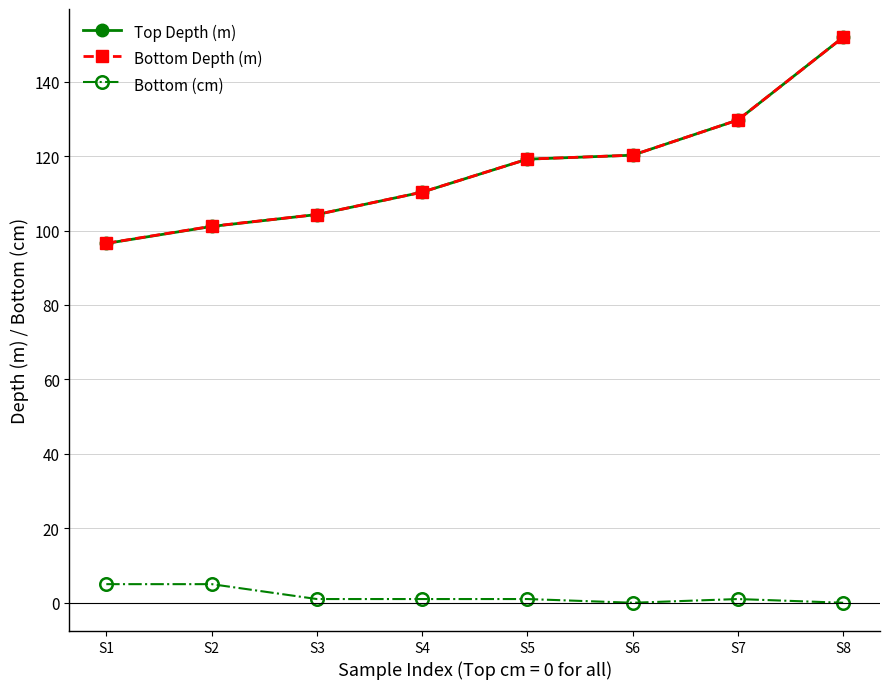

True or false: Bottom Depth (m) and Bottom (cm) intersect in this chart.

False